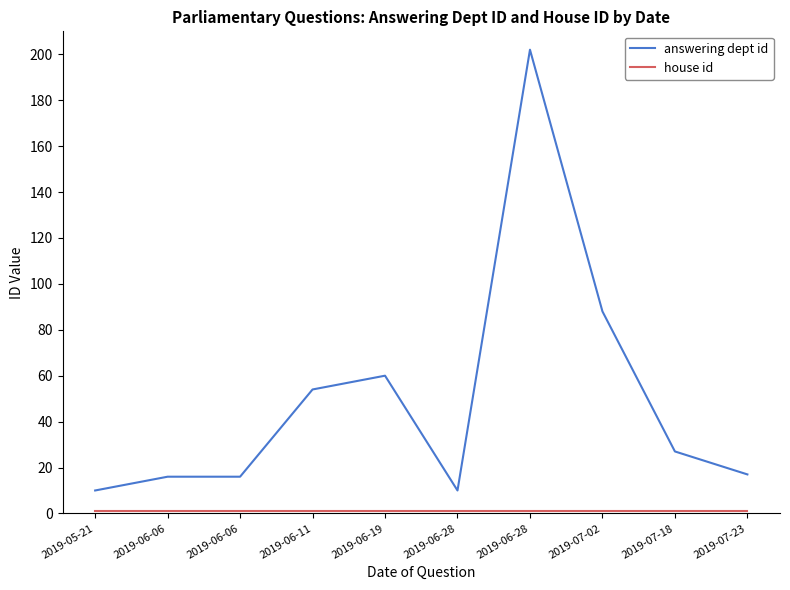

Does the chart display data point markers on the line(s)?

No